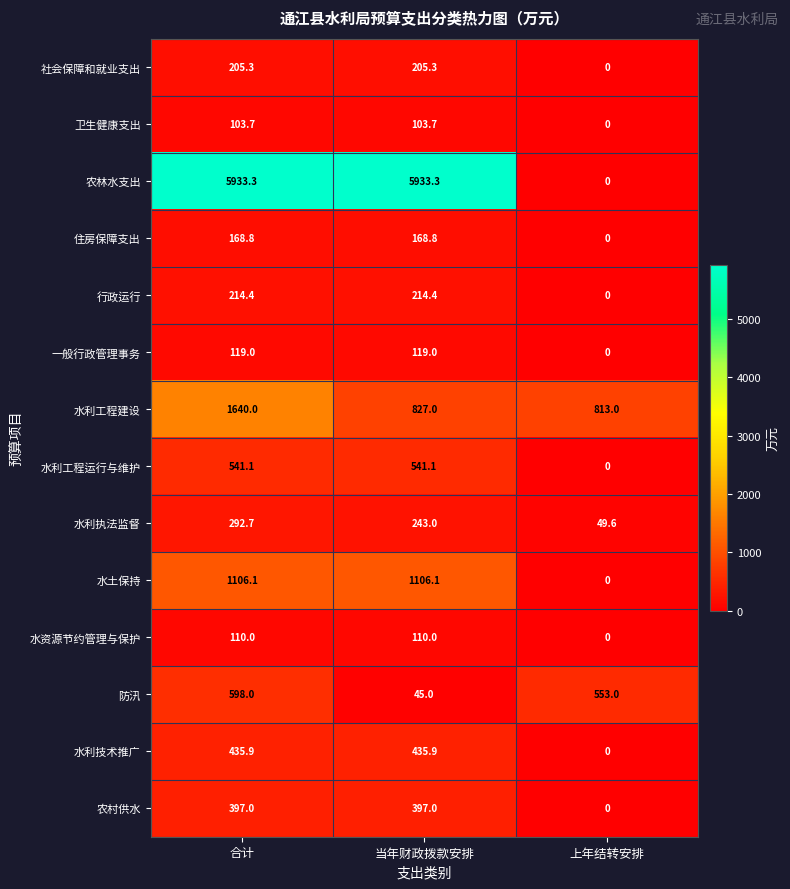

What value does the 水利技术推广 series have at 合计?

435.9